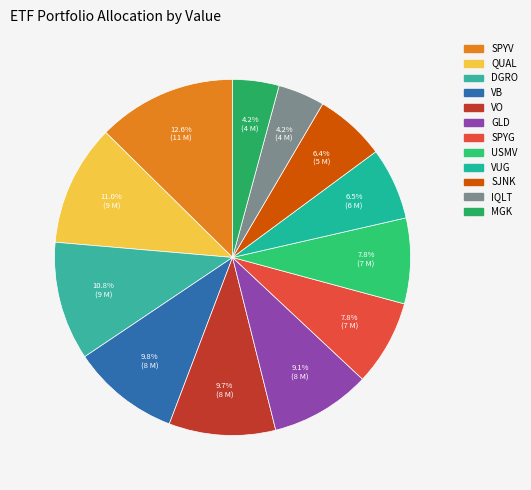

To the nearest percent, what is the difference between the largest and smallest slice percentages?

8%